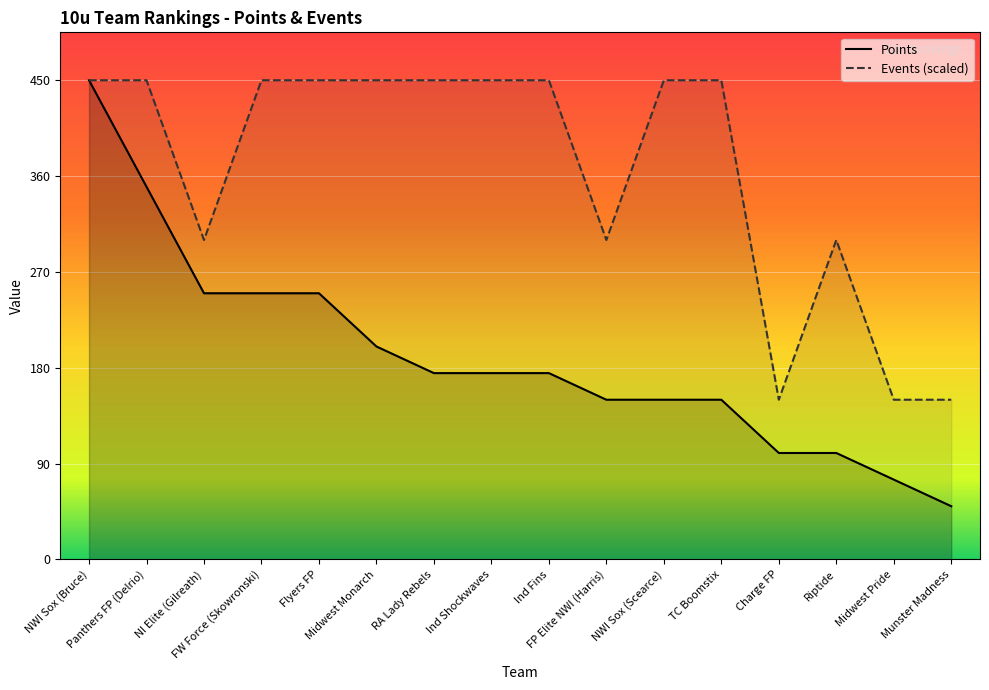

What position from the left is NWI Sox (Scearce)?

11